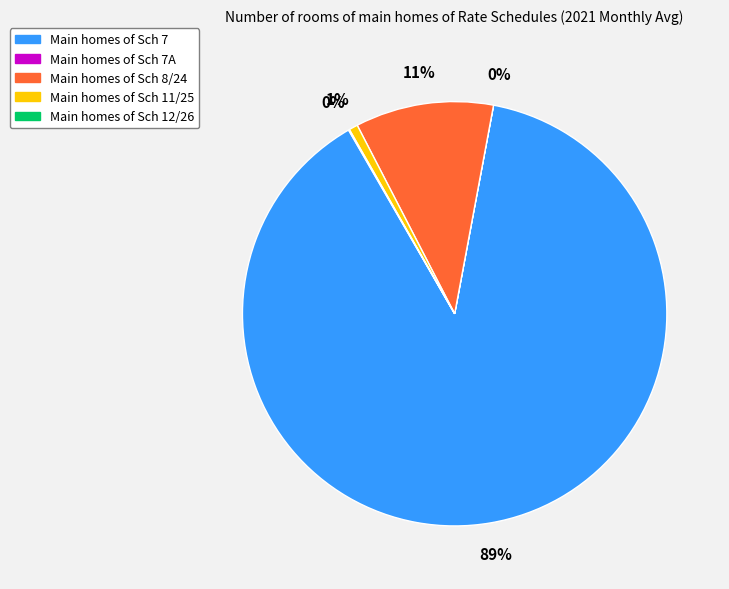

Which category has the biggest portion of the pie?

Main homes of Sch 7